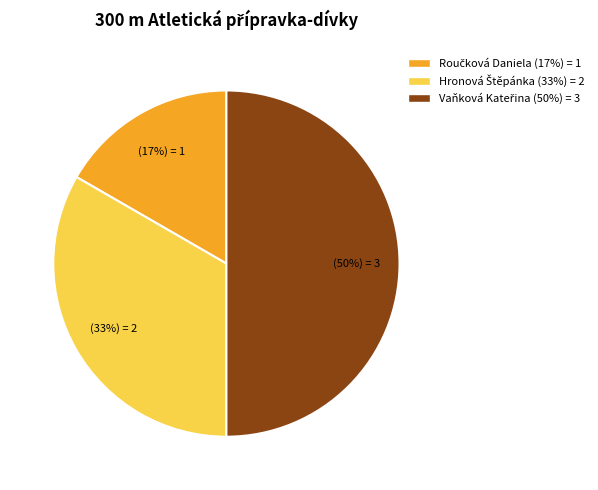

To the nearest percent, what is the difference between the largest and smallest slice percentages?

33%